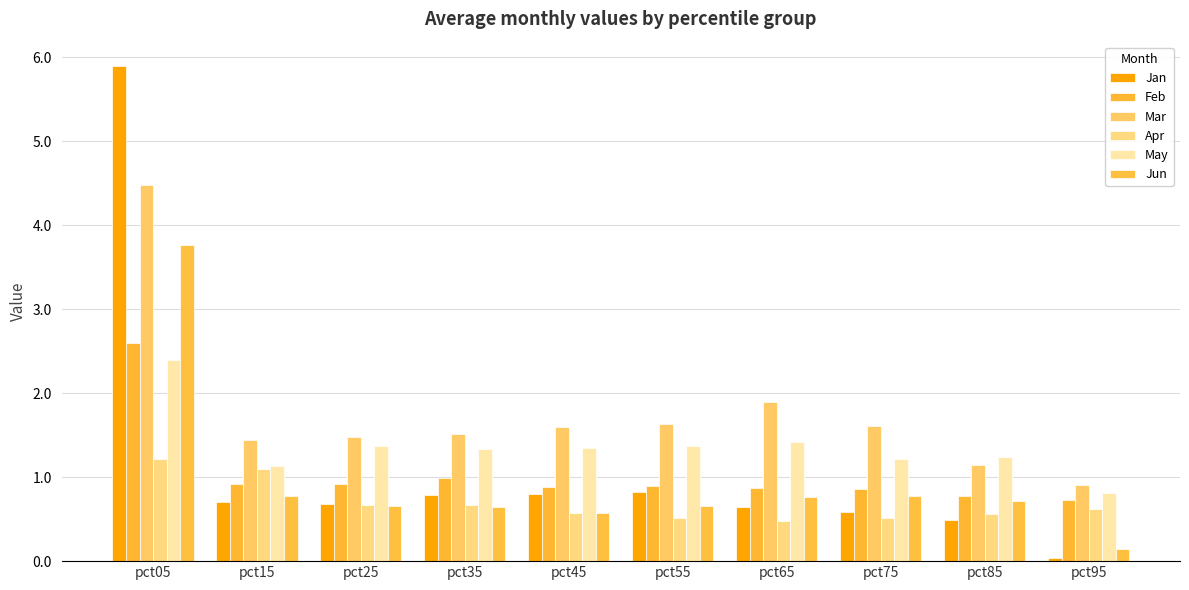

What is the value of the Jan bar at the 5th from the left?

0.8